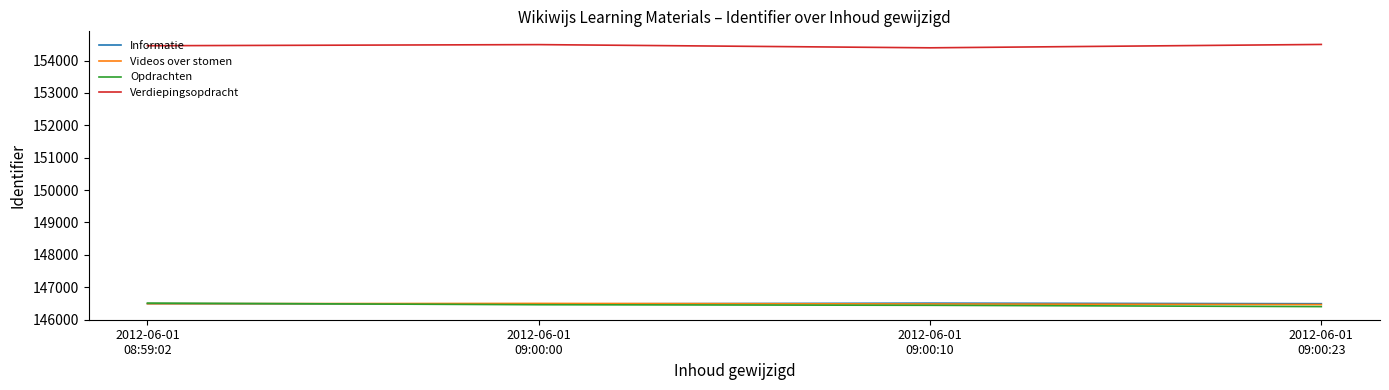

Which series has the largest range (max minus min)?

Opdrachten